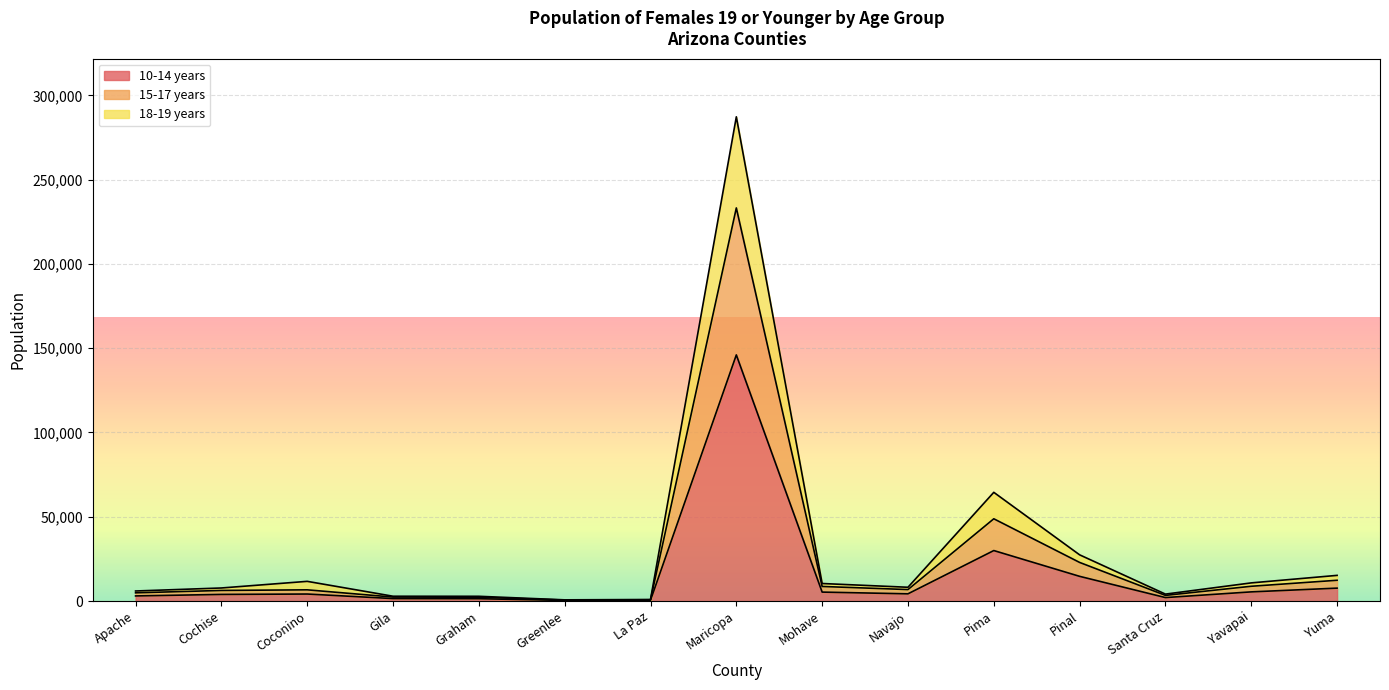

Reading left to right, what are all the values shown in this chart?

10-14 years: 3055	3954	4181	1487	1408	394	497	146025	5327	4304	29971	14673	2082	5461	7682
15-17 years: 4899	6307	6672	2379	2296	602	765	233204	8670	6827	48815	22923	3381	8785	12342
18-19 years: 5982	7774	11705	2877	2839	730	940	287255	10422	8193	64507	27431	4134	10791	15250